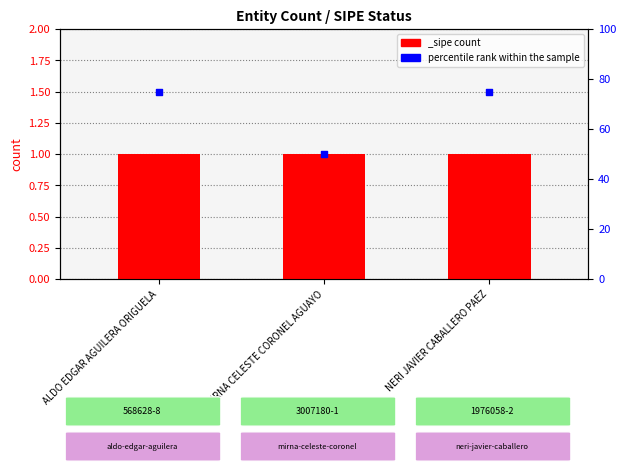

Approximately how many times larger is the value at NERI JAVIER CABALLERO PAEZ compared to ALDO EDGAR AGUILERA ORIGUELA?

1.0